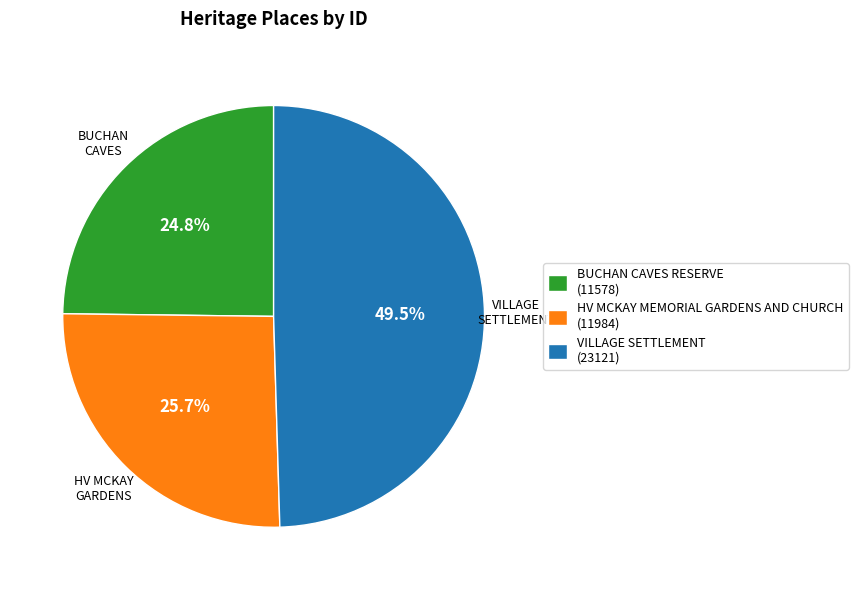

To the nearest percent, what is the average slice percentage?

33%